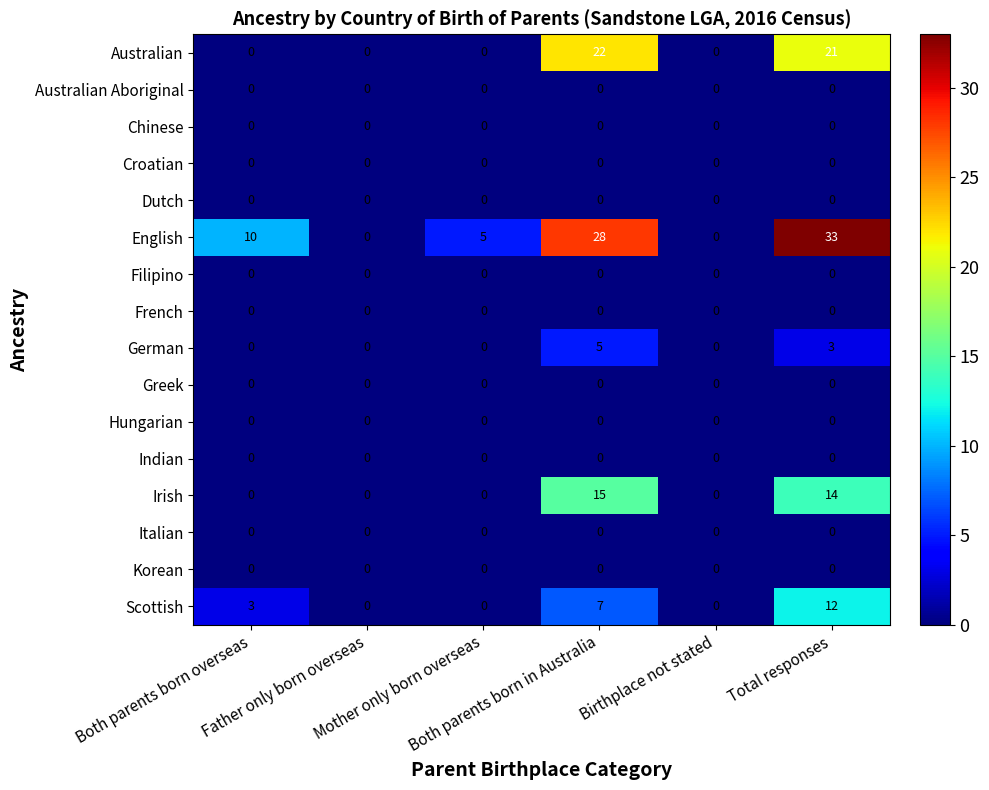

Which series changed the most between Both parents born in Australia and Birthplace not stated?

English